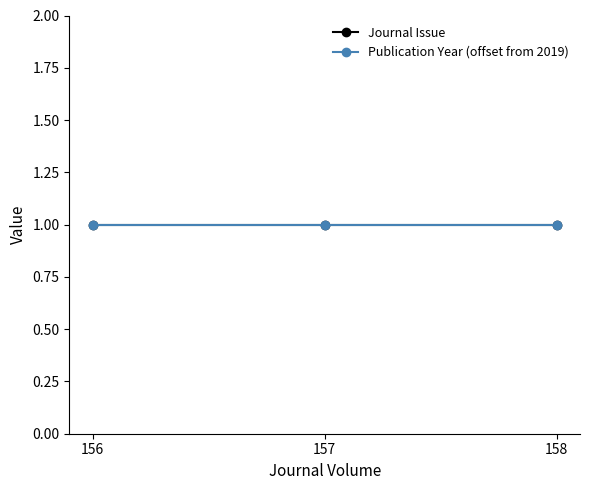

Reading right to left, list all the values displayed in this chart.

Journal Issue: 158=1	157=1	156=1
Publication Year: 158=2020	157=2020	156=2020